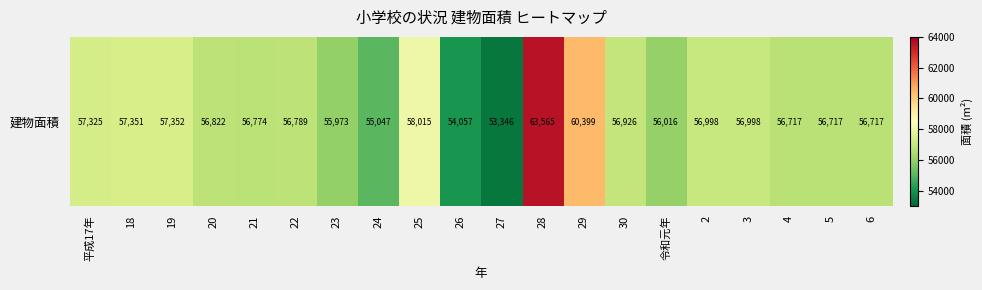

Rank the categories by value from lowest to highest.

27, 26, 24, 23, 令和元年, 4, 5, 6, 21, 22, 20, 30, 2, 3, 平成17年, 18, 19, 25, 29, 28